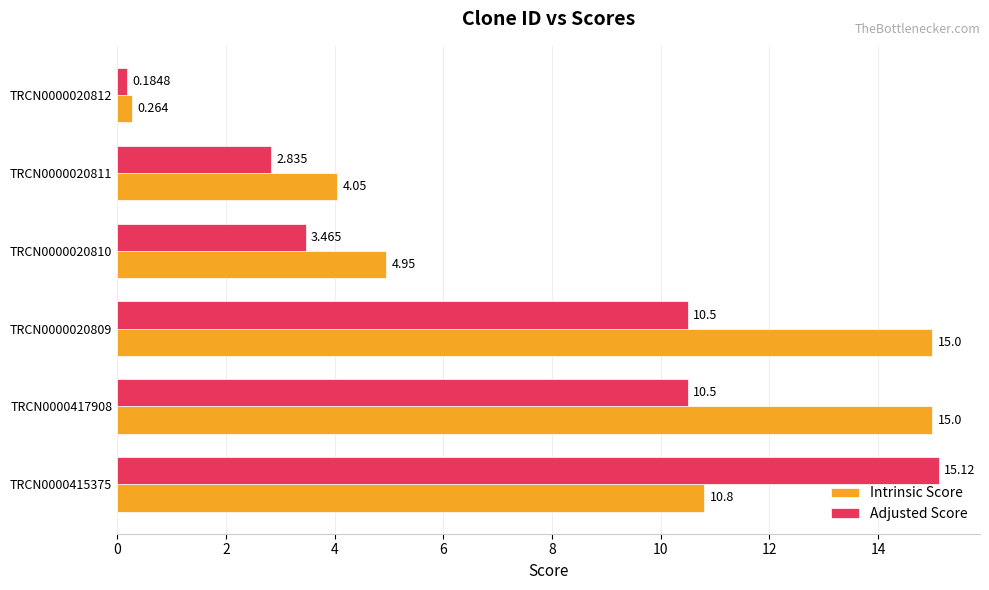

Which series has the largest range (max minus min)?

Adjusted Score